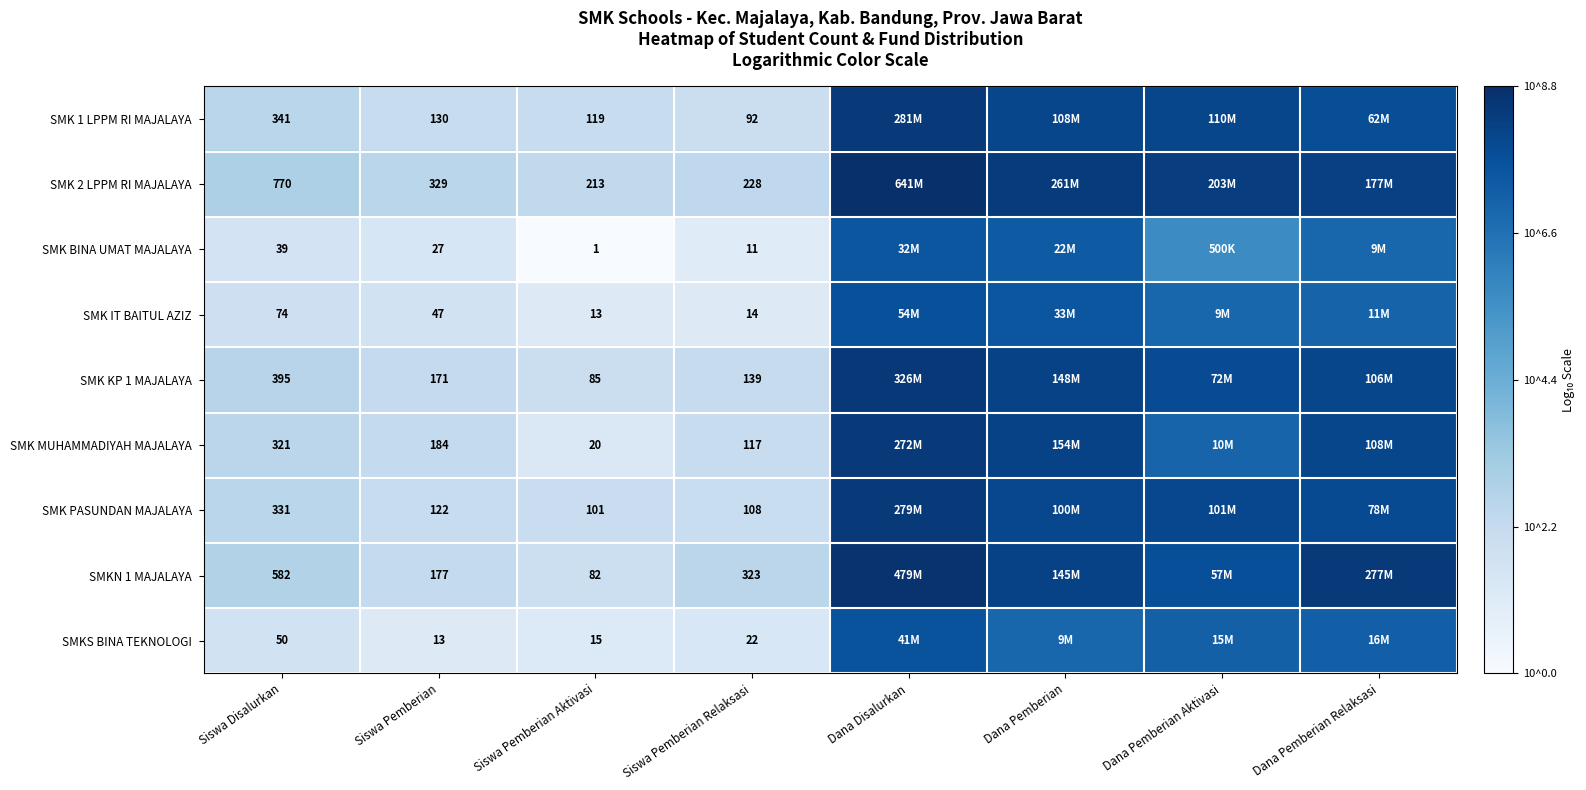

What is the difference between the highest and lowest values at Siswa Pemberian?

316.0